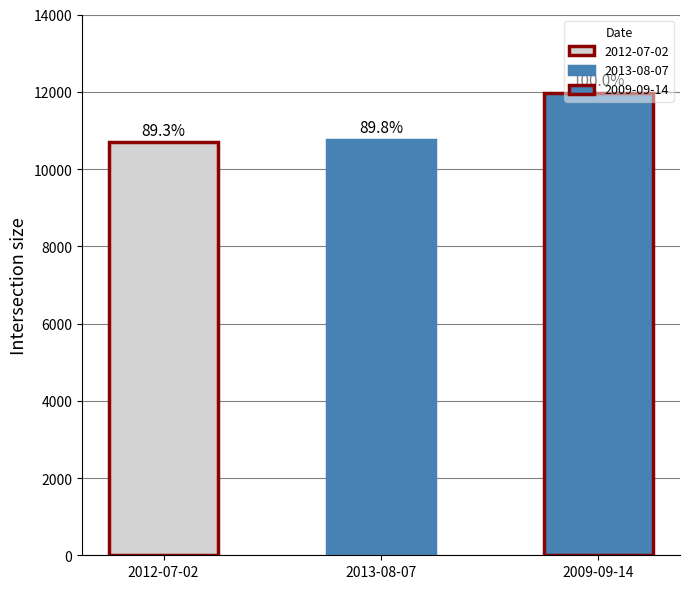

What is the difference between the second highest and minimum values?

63